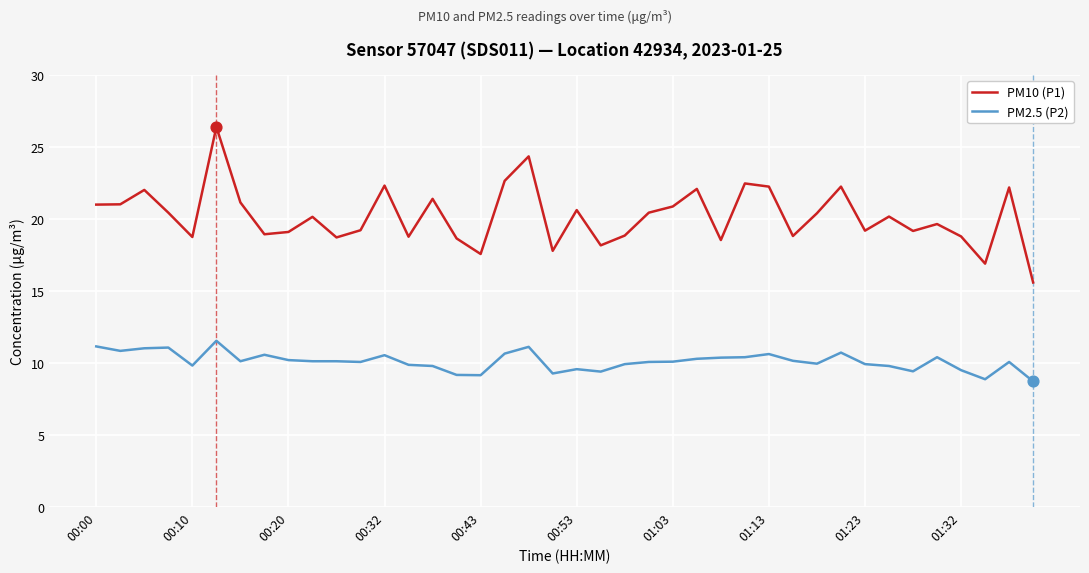

Which series has the widest spread of values?

PM10 (P1)